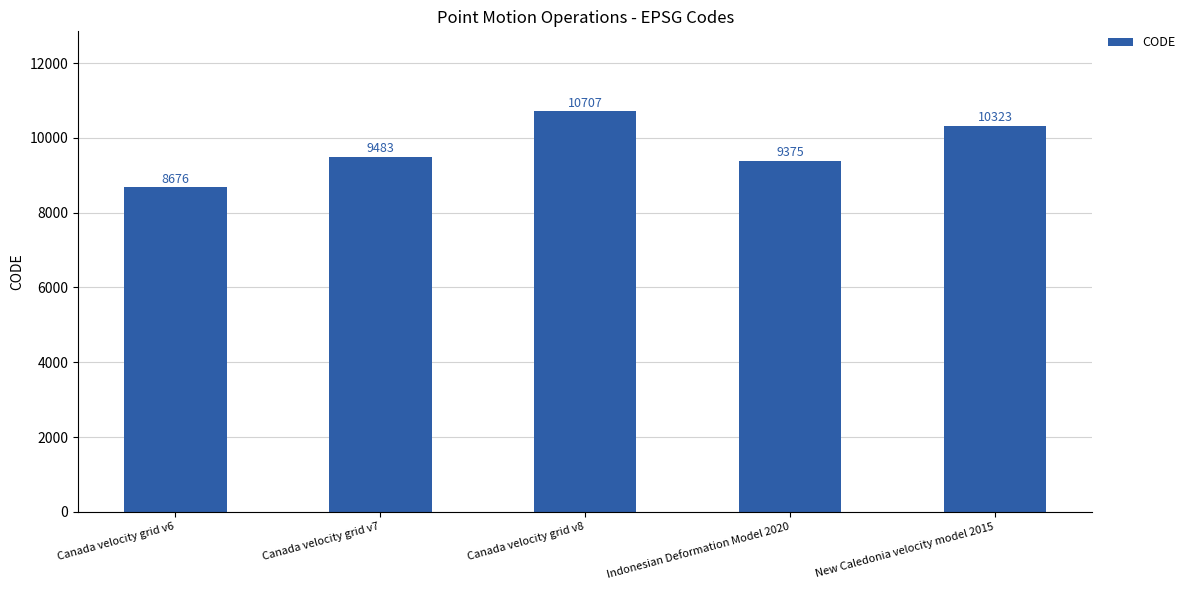

List the labels in order of value, largest first.

Canada velocity grid v8, New Caledonia velocity model 2015, Canada velocity grid v7, Indonesian Deformation Model 2020, Canada velocity grid v6